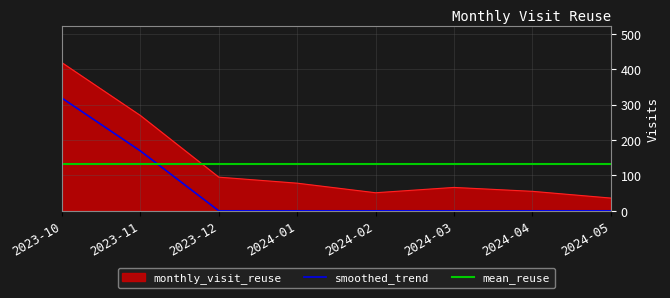

At which category is the sum across all series the highest?

2023-10